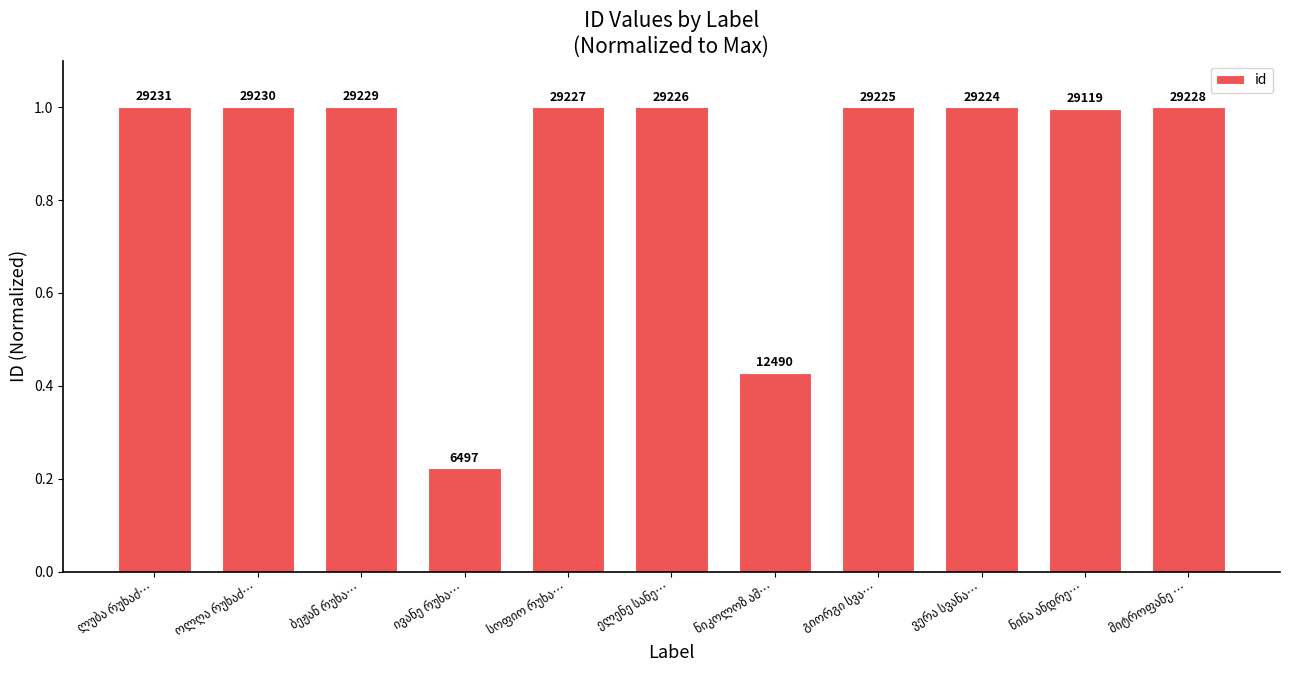

How many bars are there in total?

11